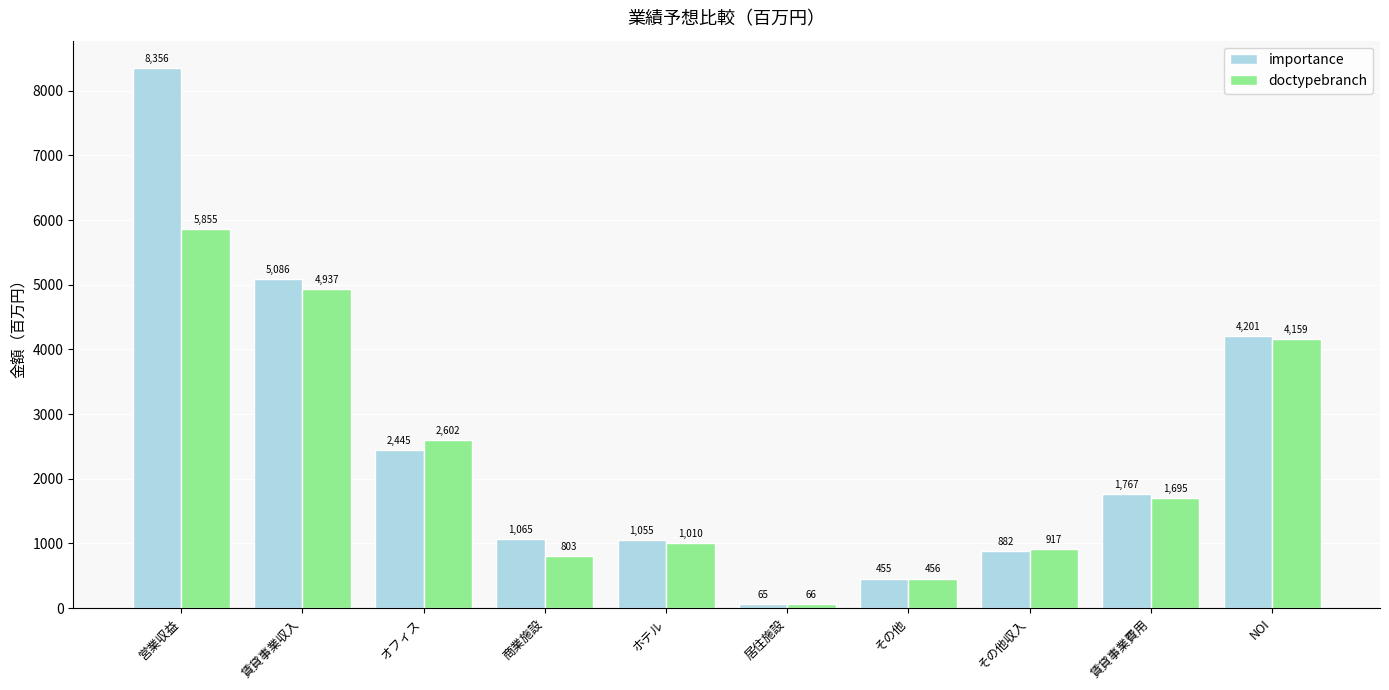

Where does the importance series first go above 1767?

営業収益